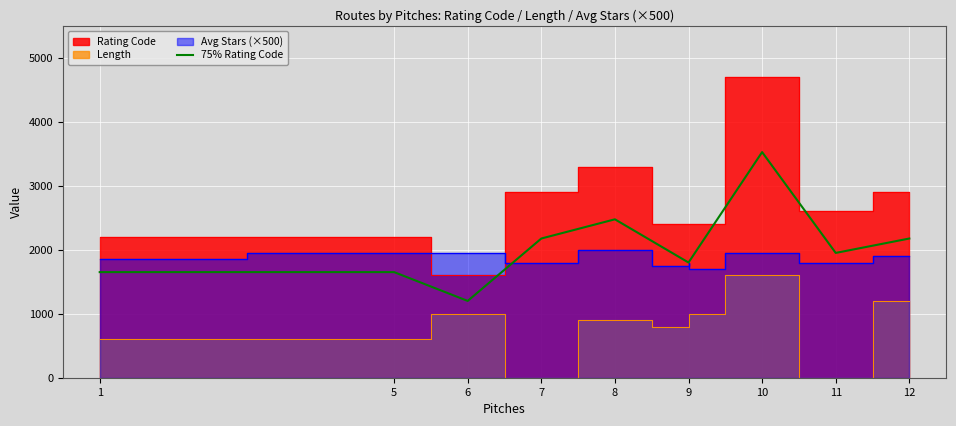

Reading right to left, list all the values displayed in this chart.

2175	1950	3525	1800	1800	1800	1800	2475	2175	1200	1650	1650